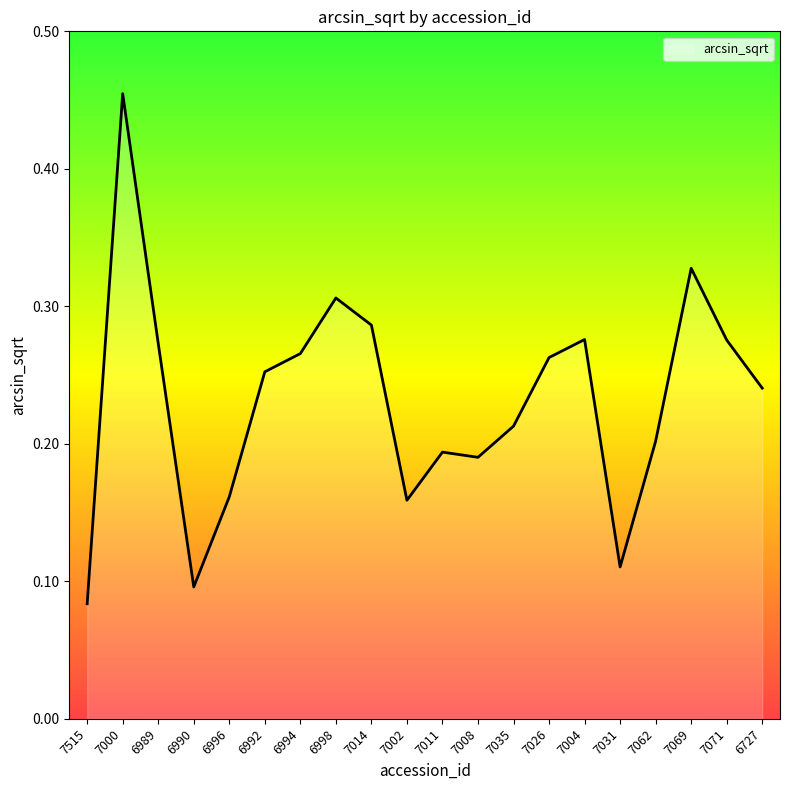

Does the chart display data point markers on the line(s)?

No